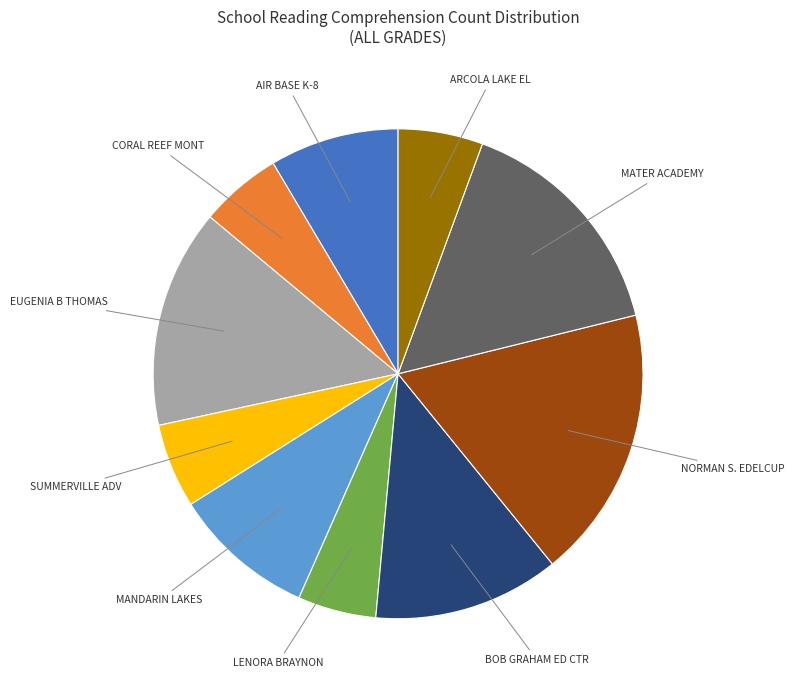

Count the number of slices in the pie.

10